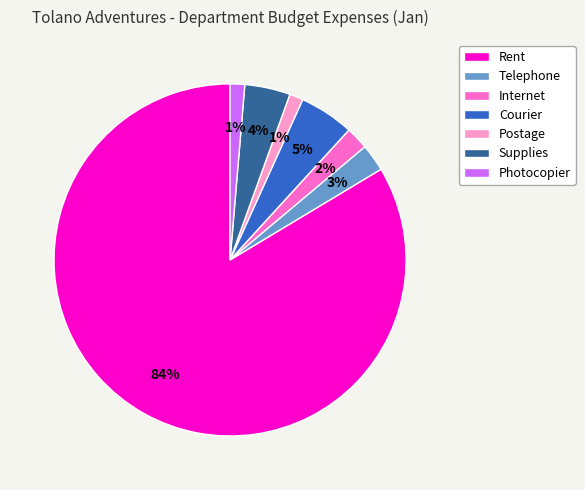

Do Supplies and Rent together represent more than half of the pie?

Yes